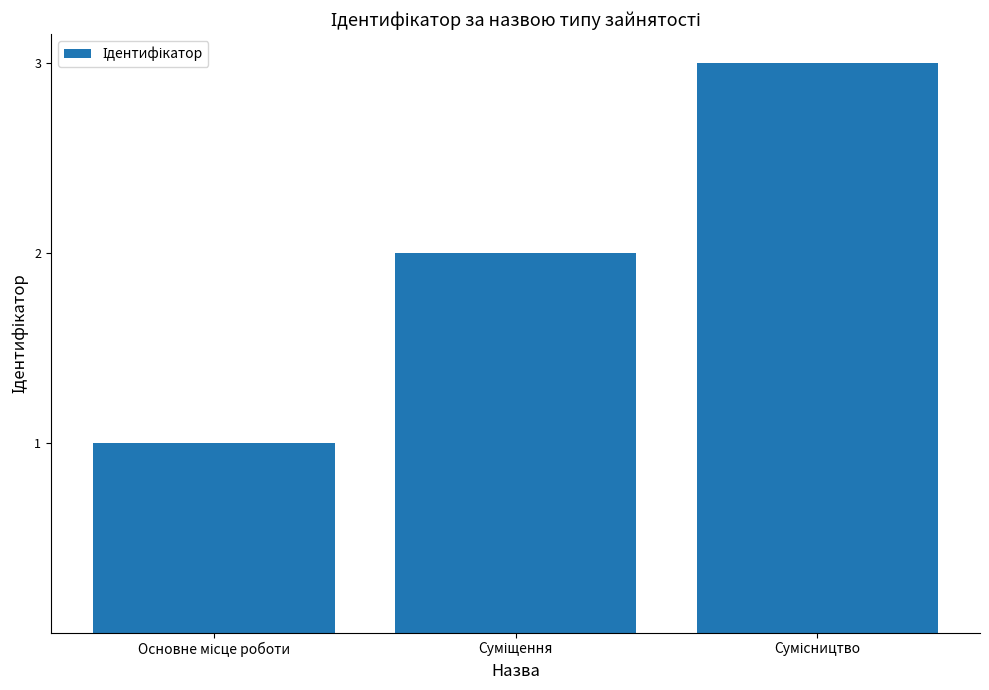

What is the greatest value displayed?

3